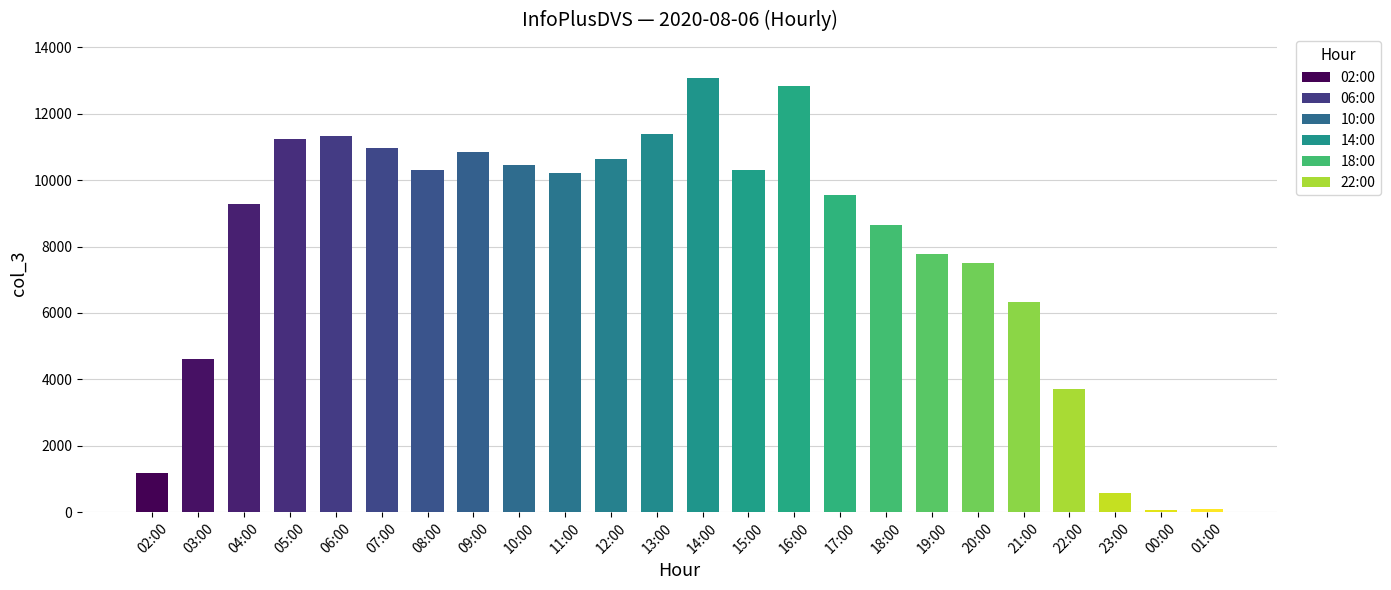

Is it true that the value at 18:00 is 11770?

False